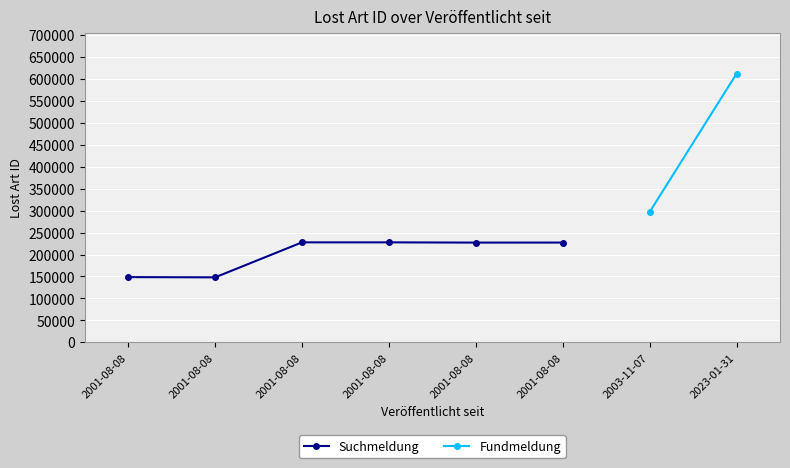

Approximately how many times larger is the value at 2001-08-08 compared to 2001-08-08?

0.7